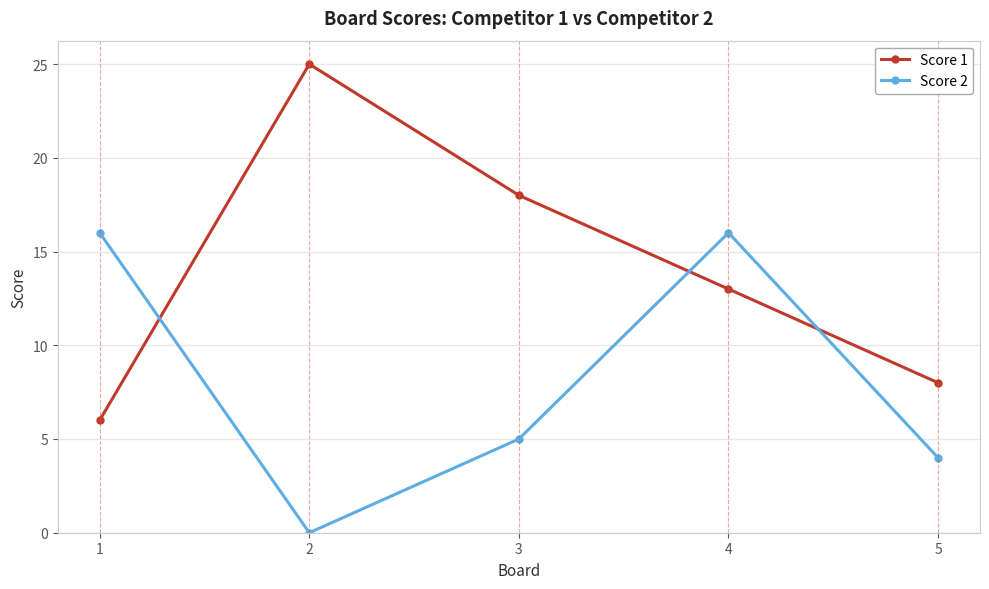

Which series has the largest range (max minus min)?

Score 1